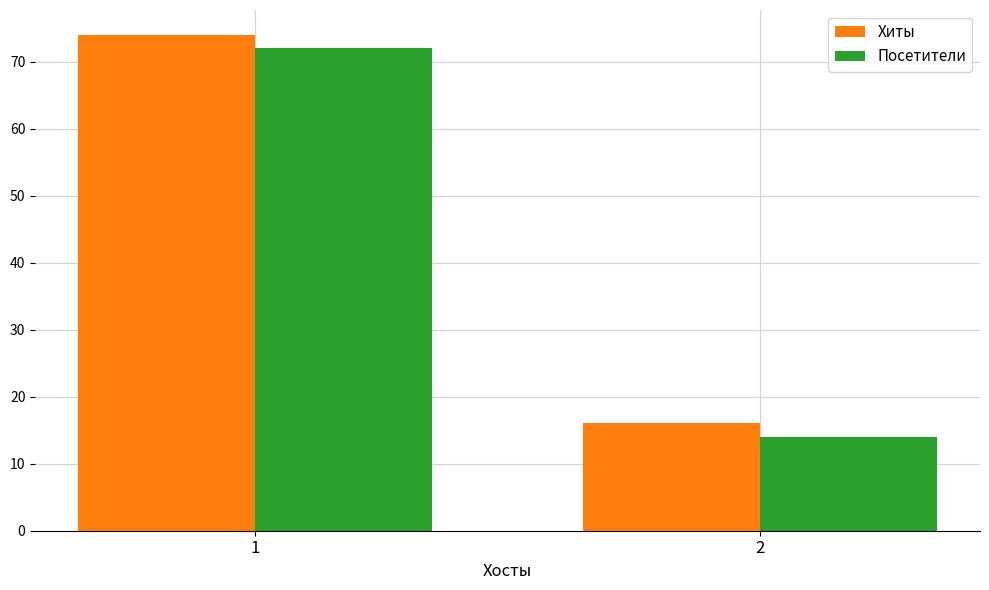

What is the total value across all series at 2?

30